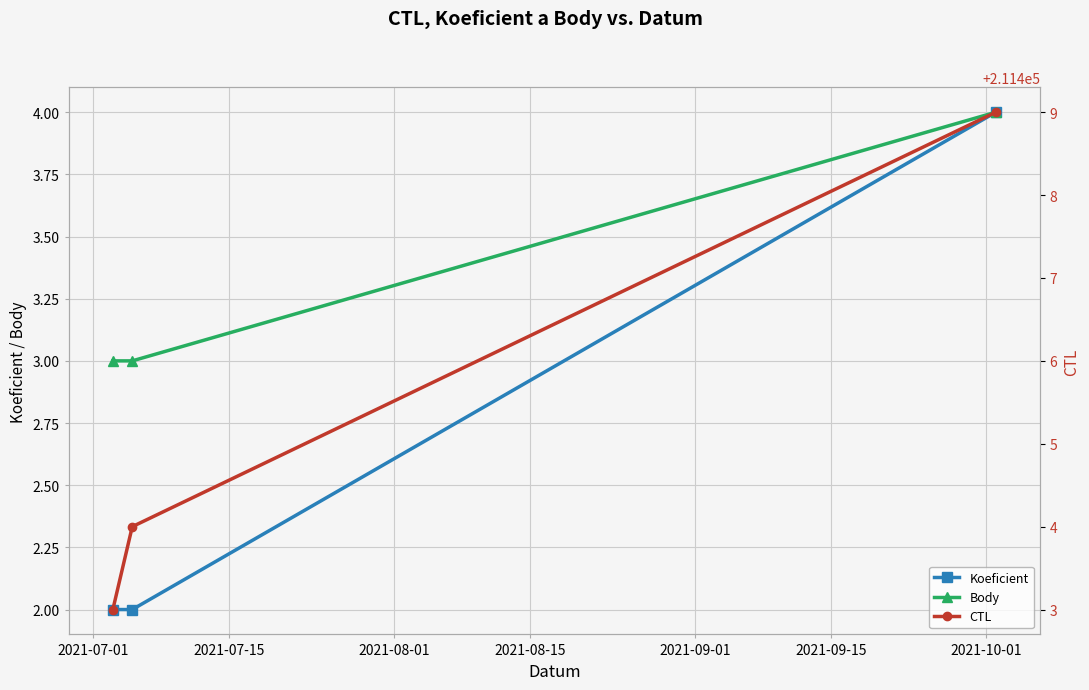

How many Body values are between 3 and 4?

3